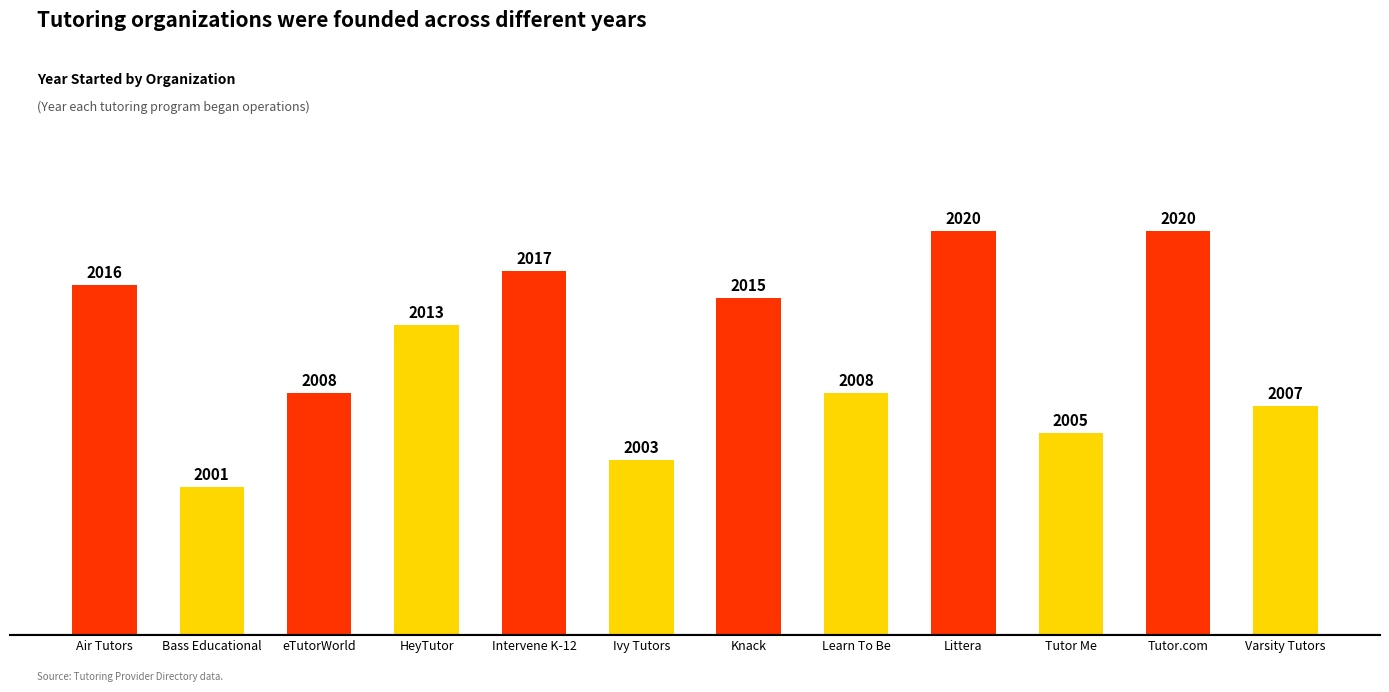

What is the value of the 4th bar from the left?

2013